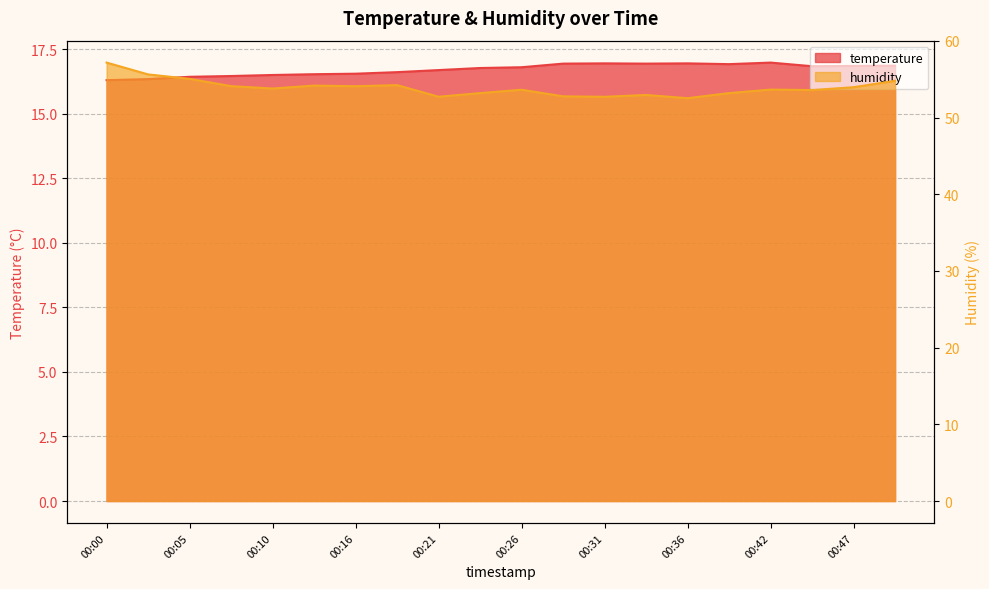

What is the value of the humidity point at the 16th from the left?

53.2